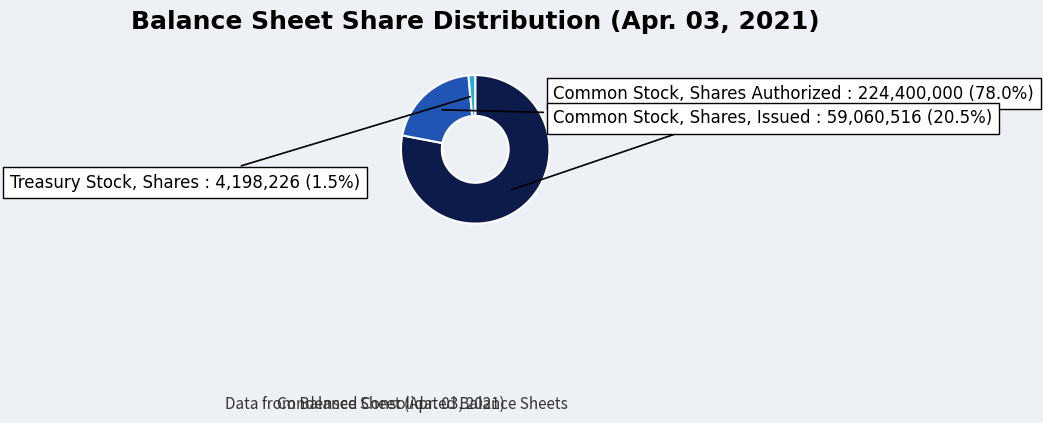

Which slice represents more than half of the pie?

Common Stock, Shares Authorized